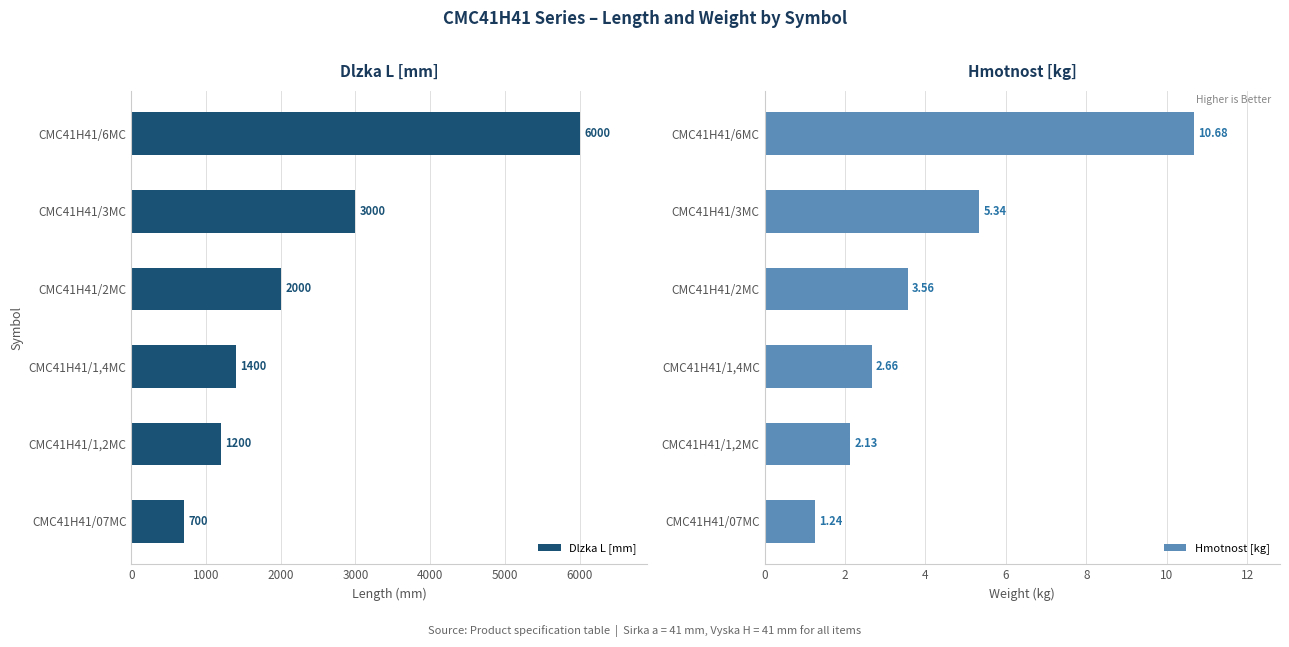

Rank the series by their maximum value, from highest to lowest.

Dlzka L [mm], Hmotnost [kg]